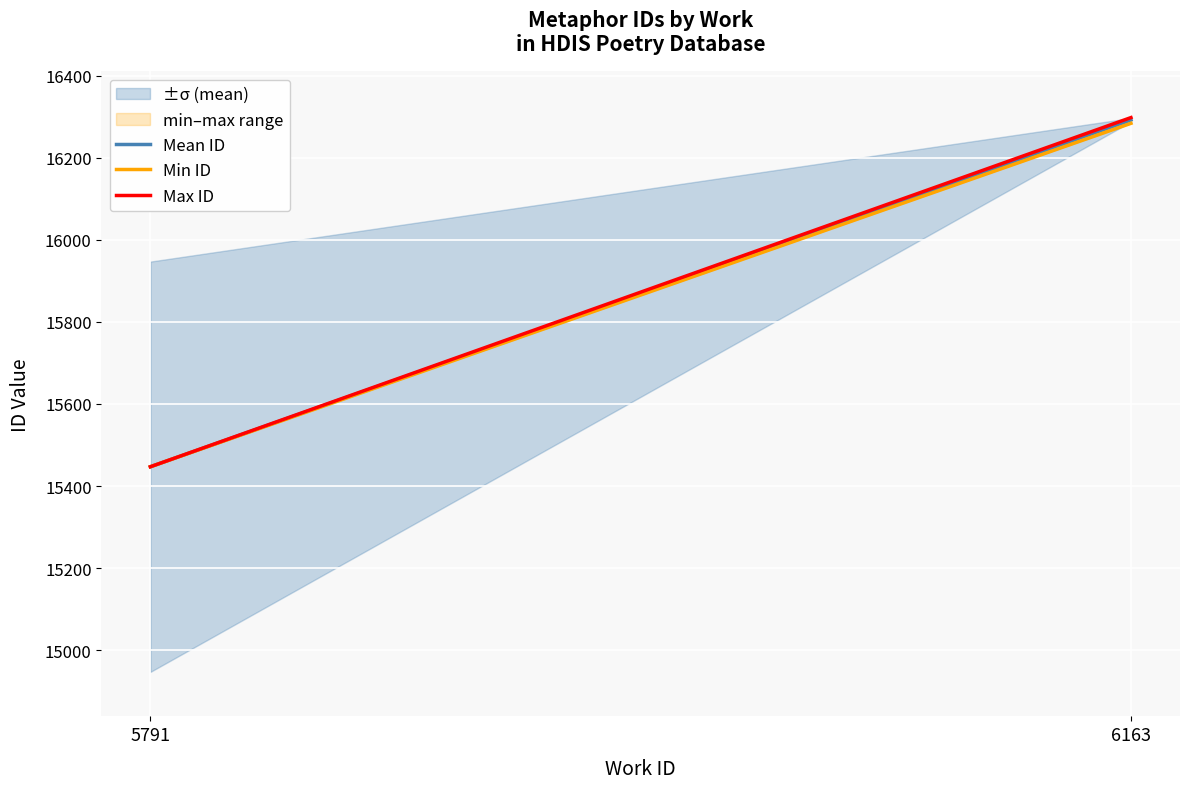

What is the difference between the maximum and minimum values?

851